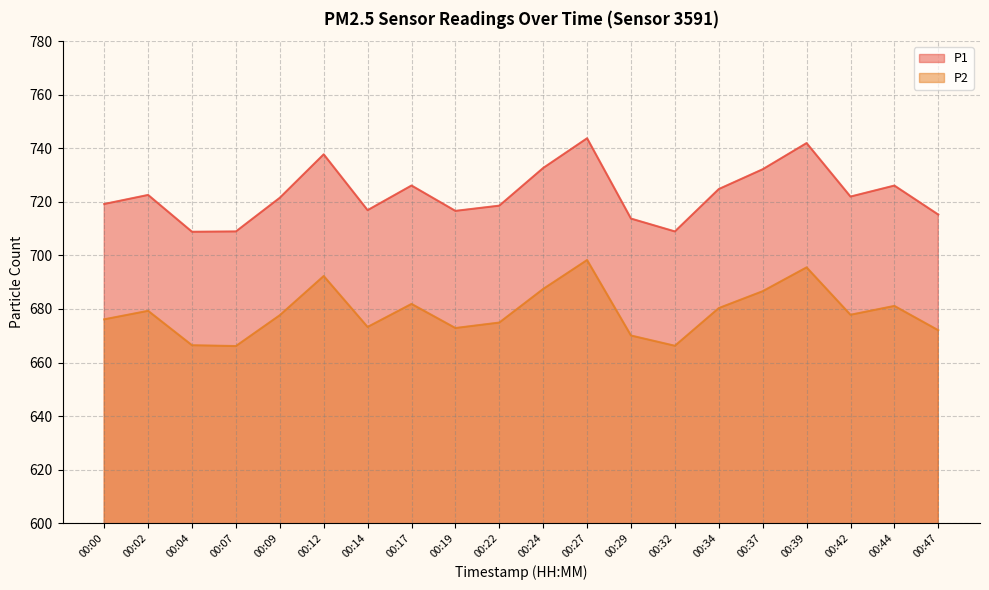

What are all the series names shown in the legend?

P1, P2